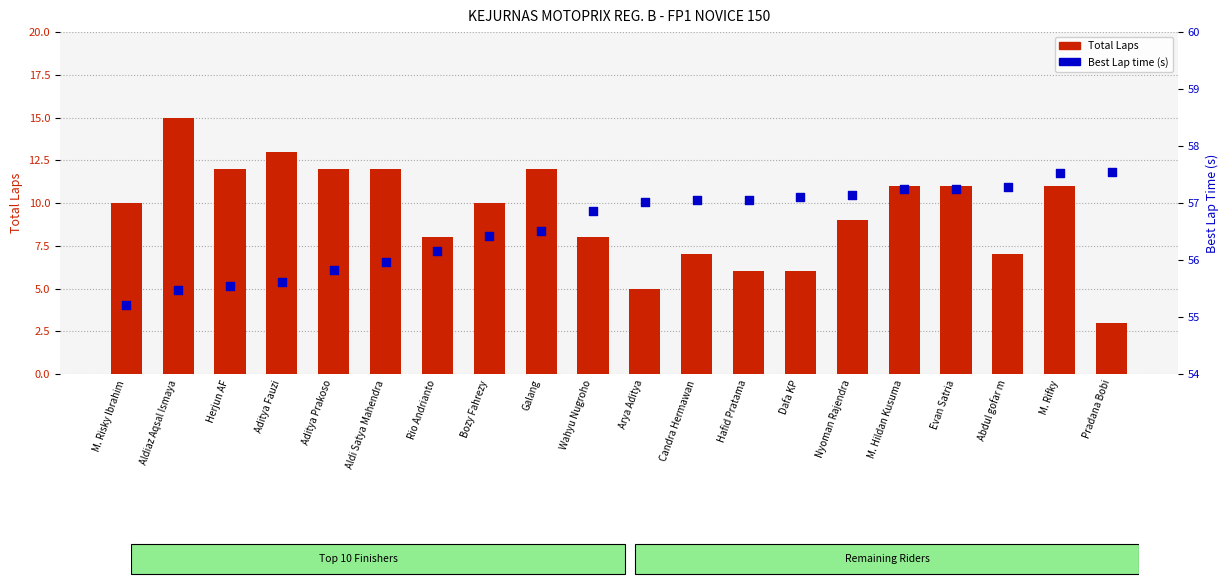

Which series has the largest total across all categories?

Best Lap time (s)